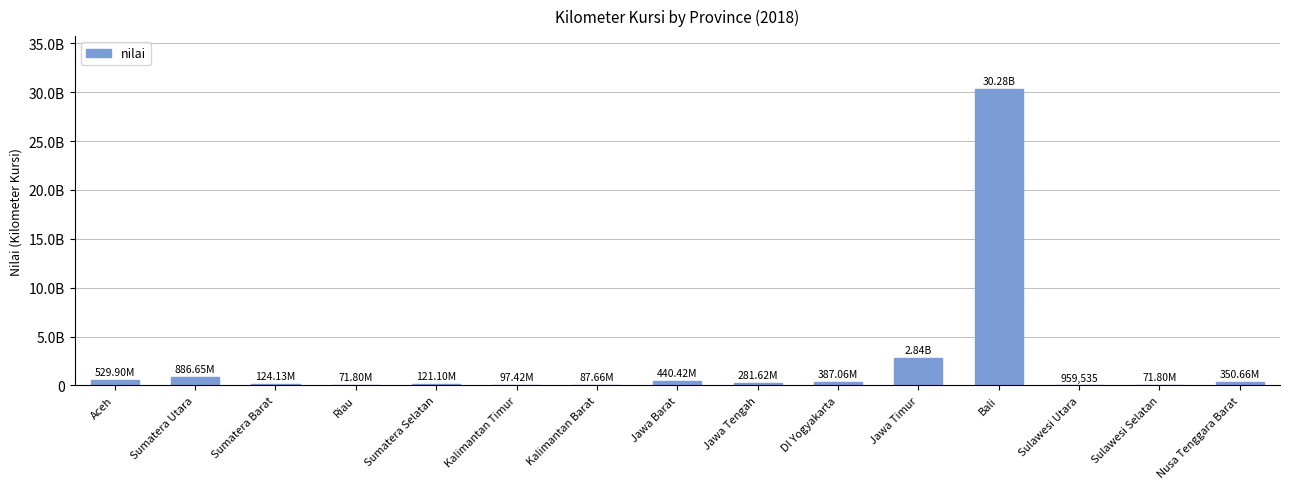

Reading left to right, extract all data points from this chart.

Aceh=529902025.9	Sumatera Utara=886647044.6	Sumatera Barat=124129841.0	Riau=71798433.5	Sumatera Selatan=121099664.5	Kalimantan Timur=97417831.7	Kalimantan Barat=87655560.2	Jawa Barat=440422015.7	Jawa Tengah=281616095.4	DI Yogyakarta=387056883.6	Jawa Timur=2839278367.0	Bali=30277709401.0	Sulawesi Utara=959535.0	Sulawesi Selatan=71798433.5	Nusa Tenggara Barat=350663940.0